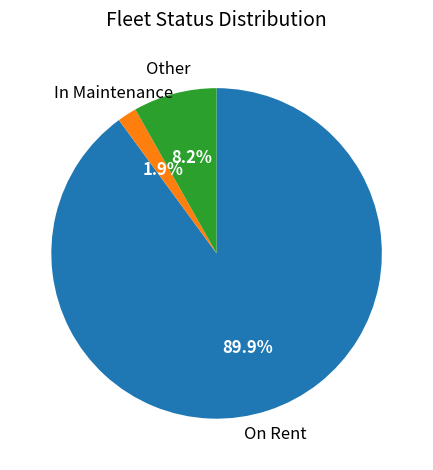

How many segments does this pie chart have?

3